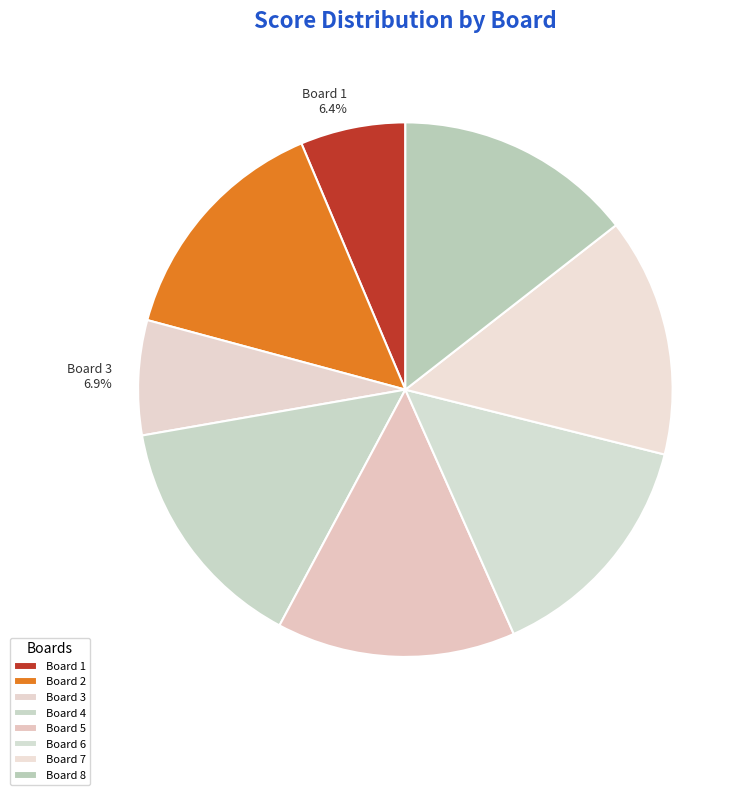

Is Board 8 14.5% the majority of the pie?

No